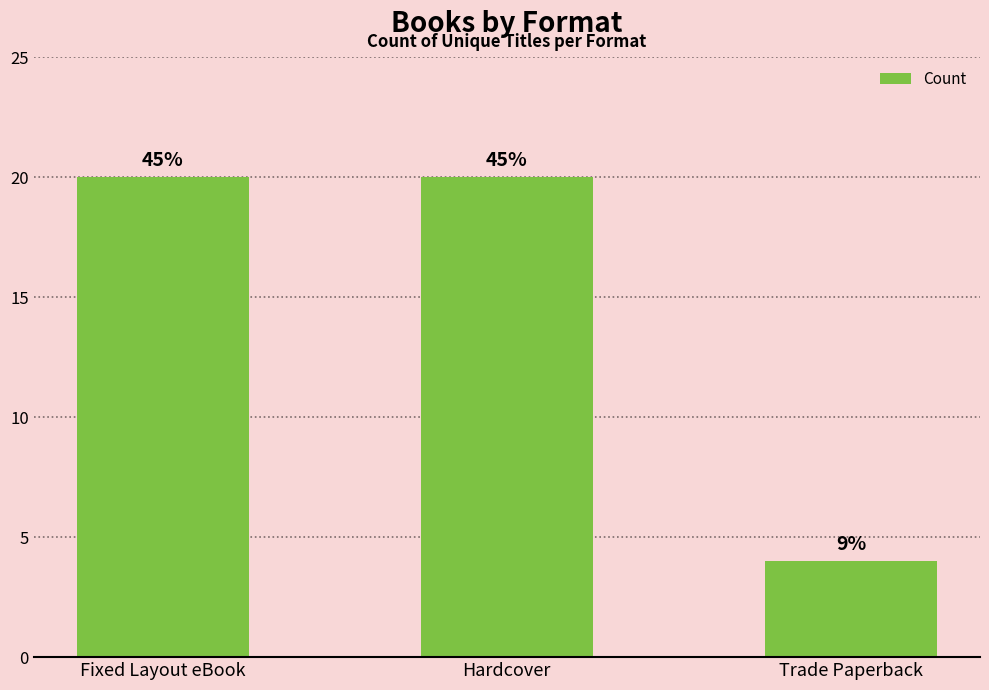

Rank the categories by value from highest to lowest.

Fixed Layout eBook, Hardcover, Trade Paperback